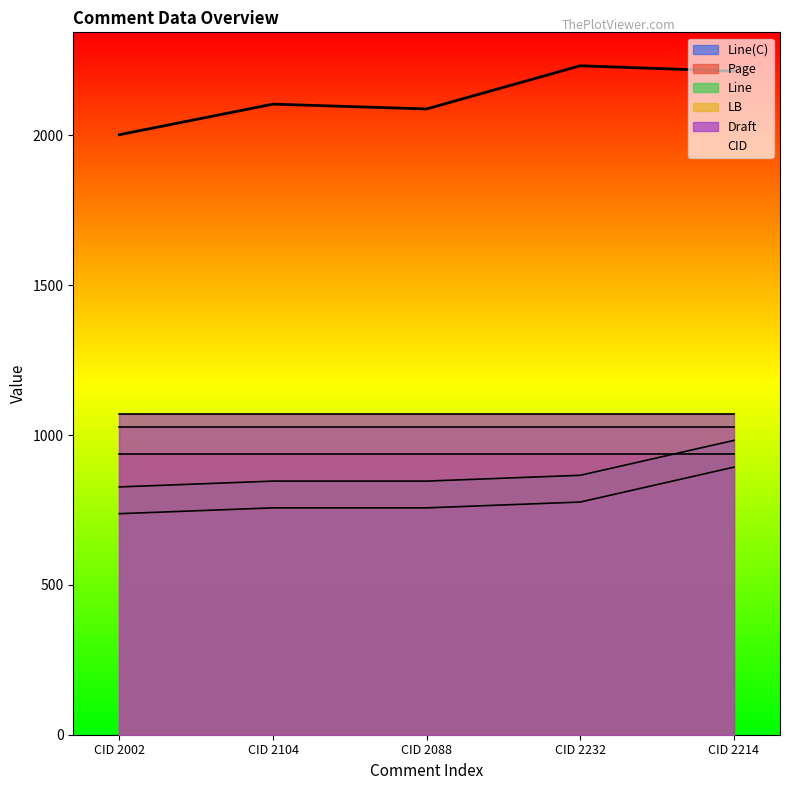

What is the label of the 5th point from the right?

CID 2002